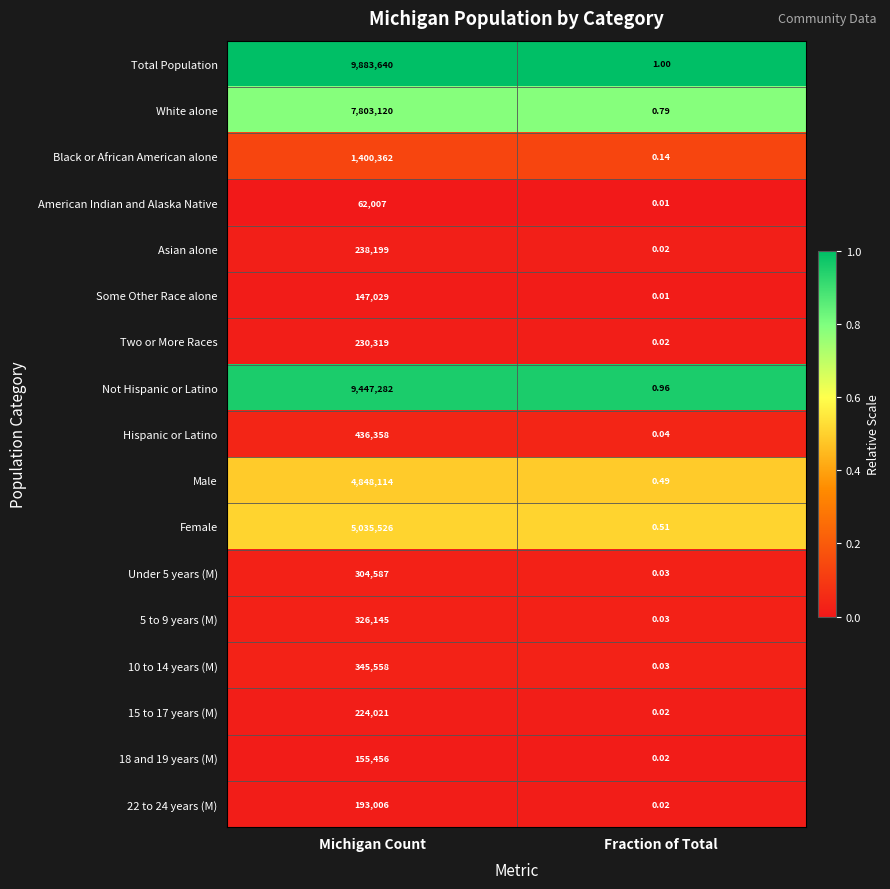

List the series in order of their peak value, highest first.

Total Population, Not Hispanic or Latino, White alone, Female, Male, Black or African American alone, Hispanic or Latino, 10 to 14 years (M), 5 to 9 years (M), Under 5 years (M), Asian alone, Two or More Races, 15 to 17 years (M), 22 to 24 years (M), 18 and 19 years (M), Some Other Race alone, American Indian and Alaska Native